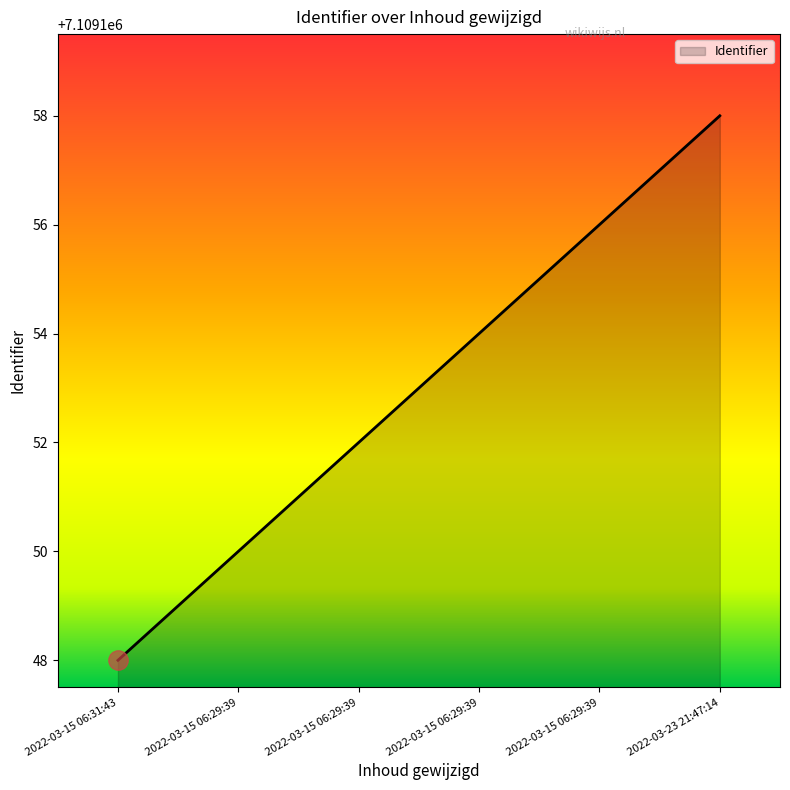

Is it true that the value at 2022-03-15 06:29:39 is 7109150?

True